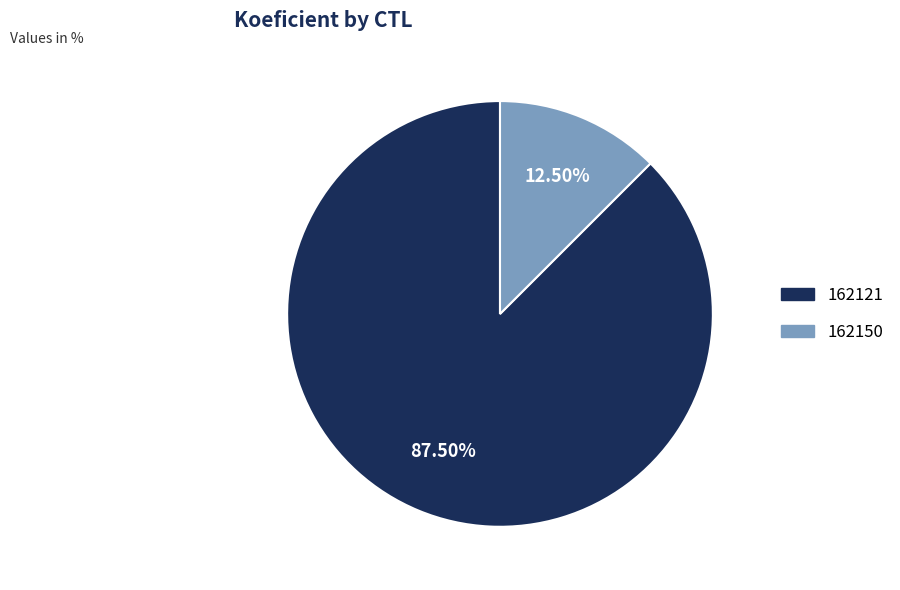

Does 162121 account for over 50% of the chart?

Yes